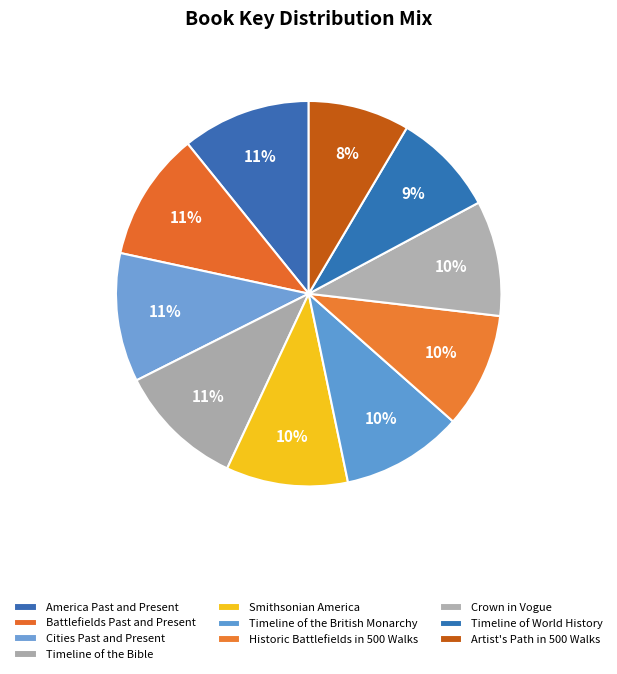

How many segments does this pie chart have?

10